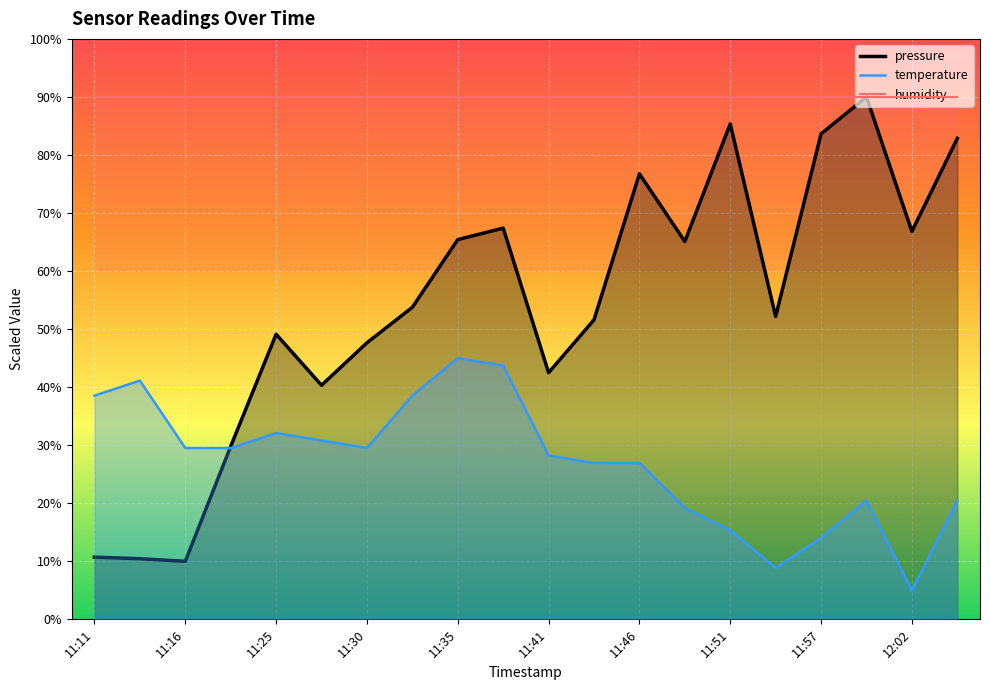

True or false: pressure has a value of 90.0 at 11:38.

False